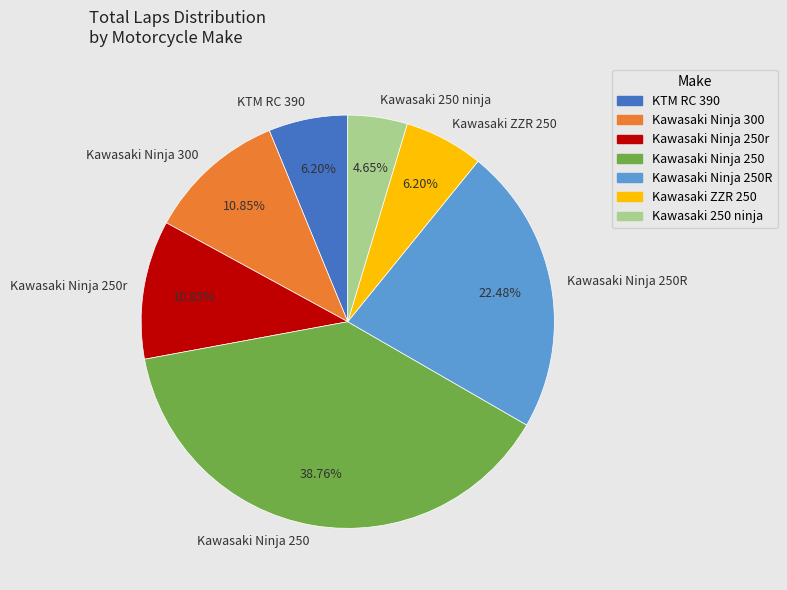

Which category has the smallest portion of the pie?

Kawasaki 250 ninja